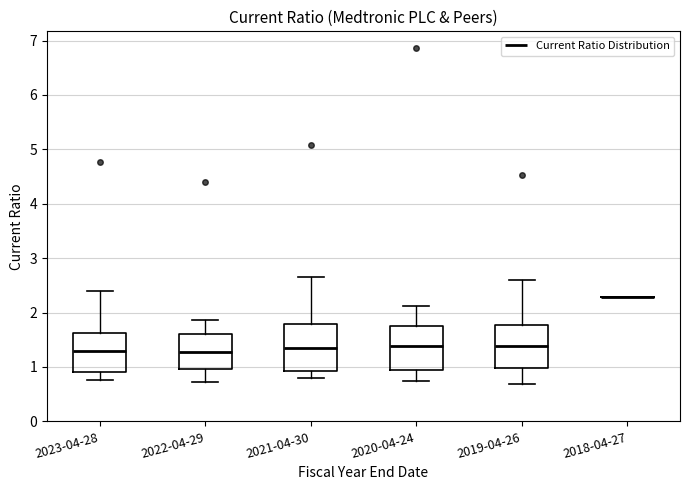

Reading left to right, transcribe this box plot: for each box, give where its median line is, the range the box spans, and where its two whiskers end, as read against the y-axis. The values are not printed on the chart, so give them approximately, as read against the axis.

2023-04-28: median 1.3, box 0.9 to 1.6, whiskers 0.8 to 2.4
2022-04-29: median 1.3, box 1.0 to 1.6, whiskers 0.7 to 1.9
2021-04-30: median 1.3, box 0.9 to 1.8, whiskers 0.8 to 2.7
2020-04-24: median 1.4, box 1.0 to 1.8, whiskers 0.7 to 2.1
2019-04-26: median 1.4, box 1.0 to 1.8, whiskers 0.7 to 2.6
2018-04-27: box collapsed to a line at 2.3, whiskers 2.3 to 2.3